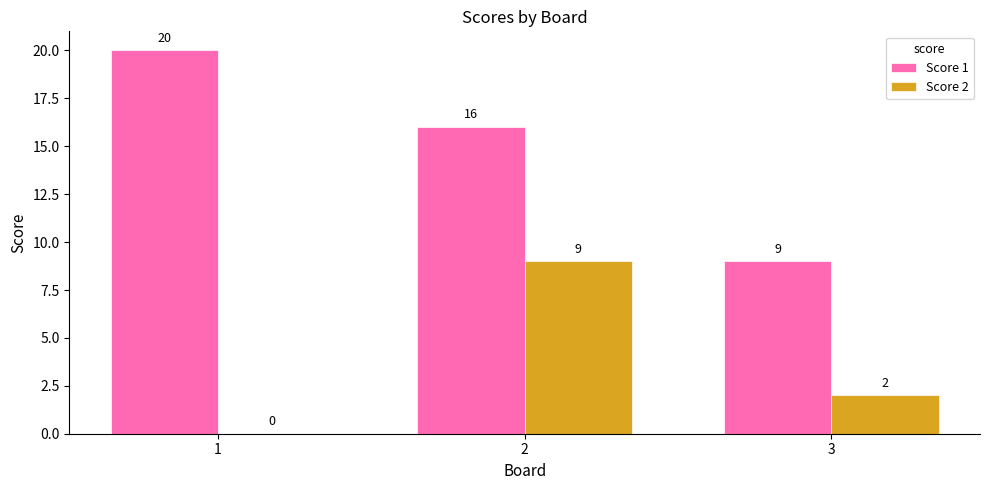

What is the greatest value displayed?

20